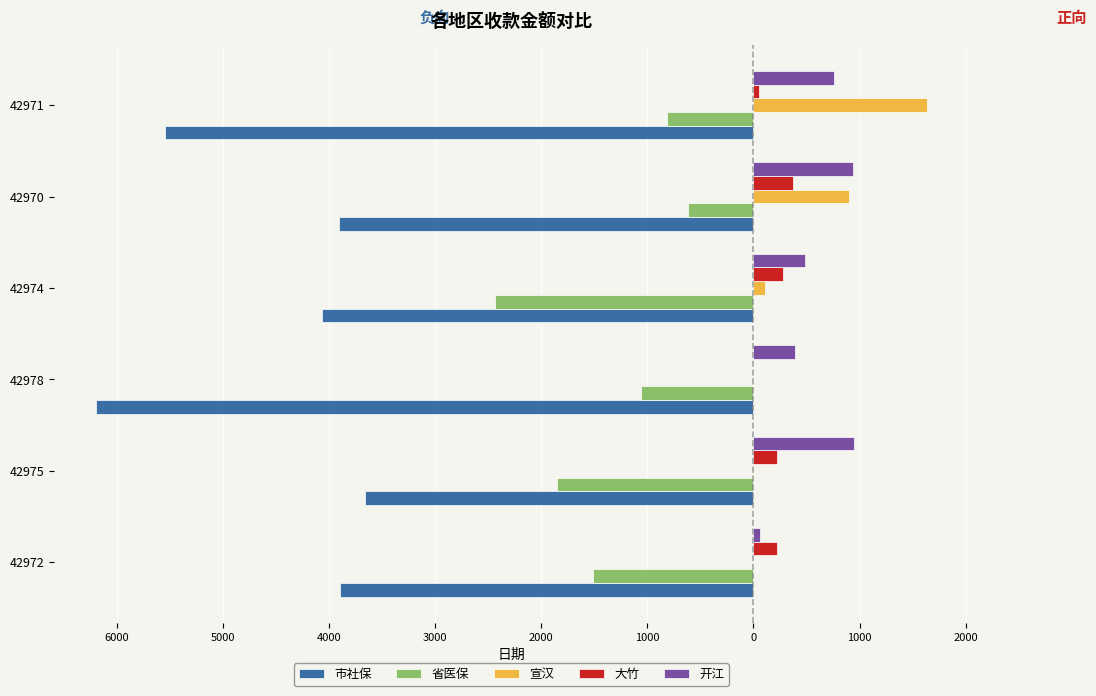

What are all the series names shown in the legend?

市社保, 省医保, 宣汉, 大竹, 开江